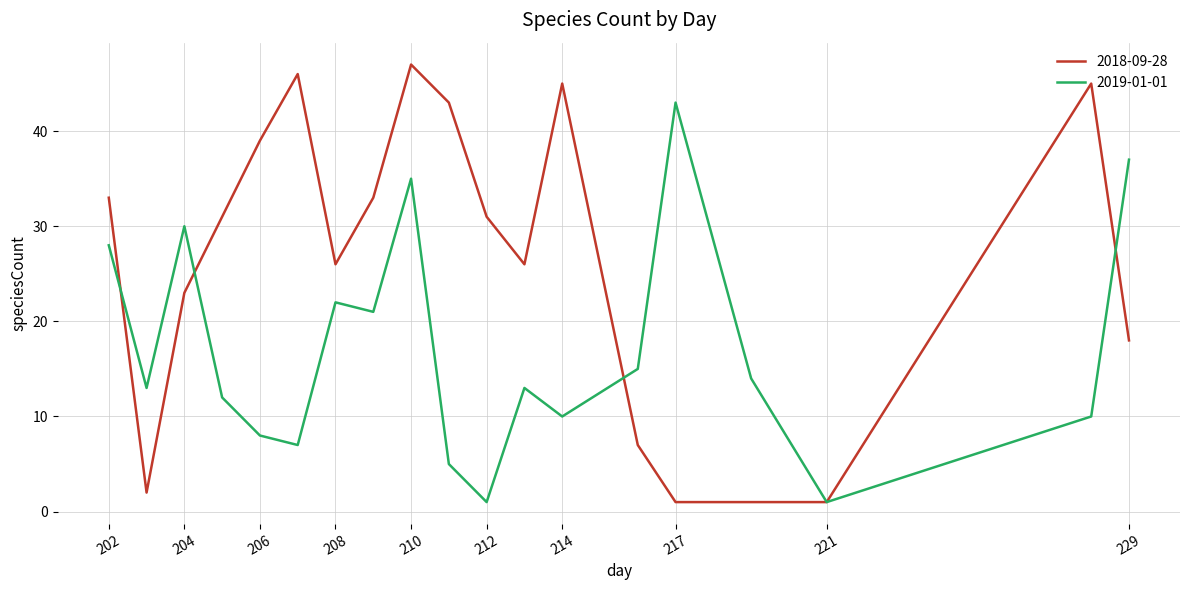

Which series has the largest range (max minus min)?

2018-09-28